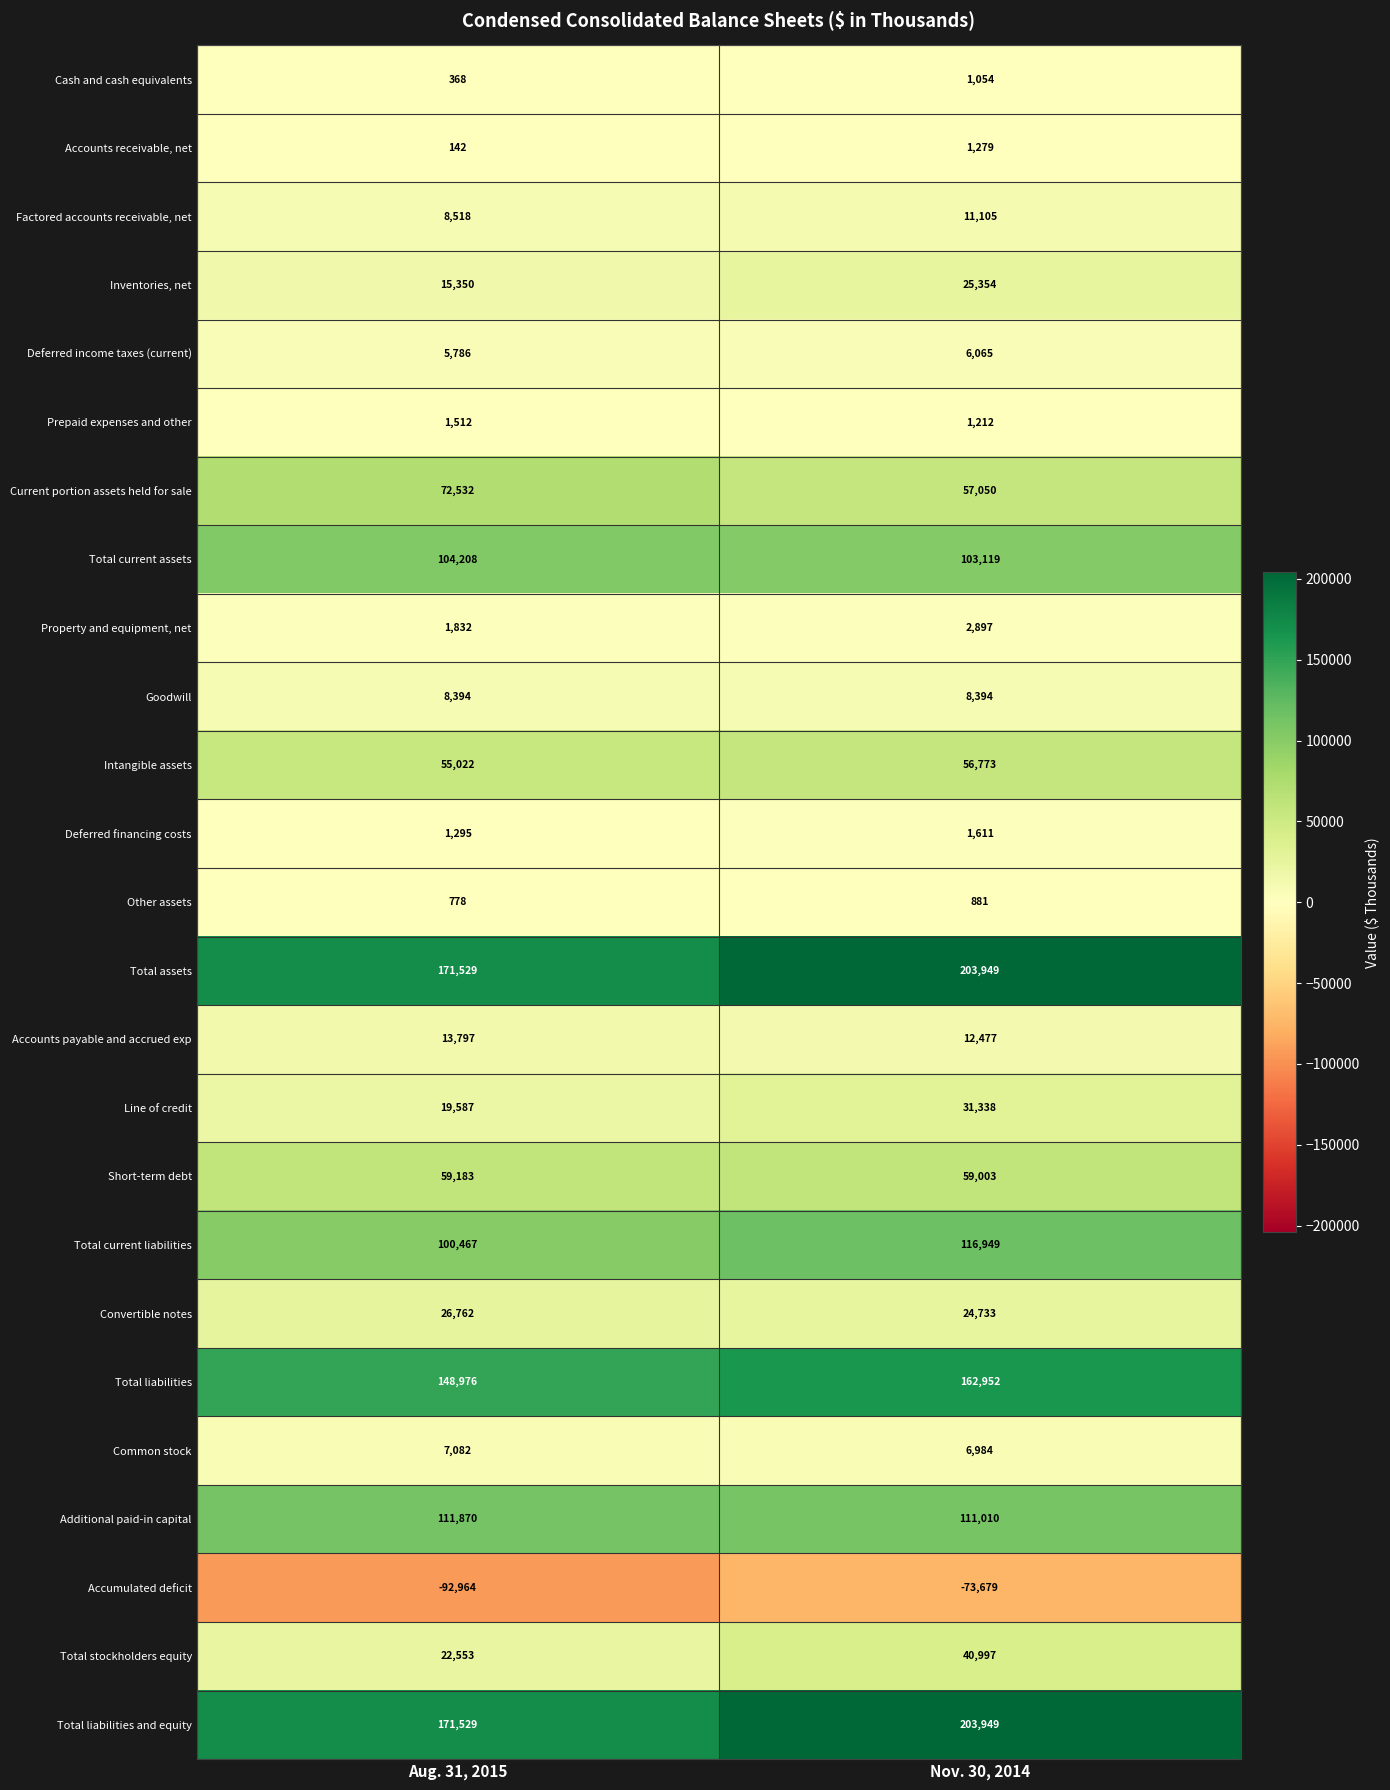

What is the total value across all series at Aug. 31, 2015?

1036108